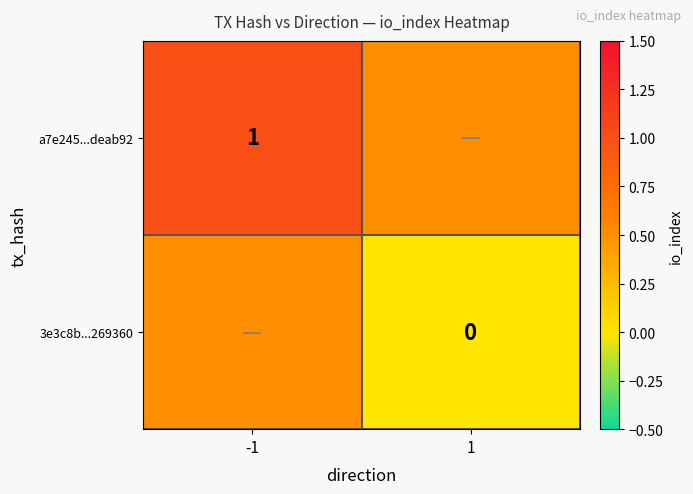

The value of a7e245...deab92 at -1 is 1.0. True or false?

True